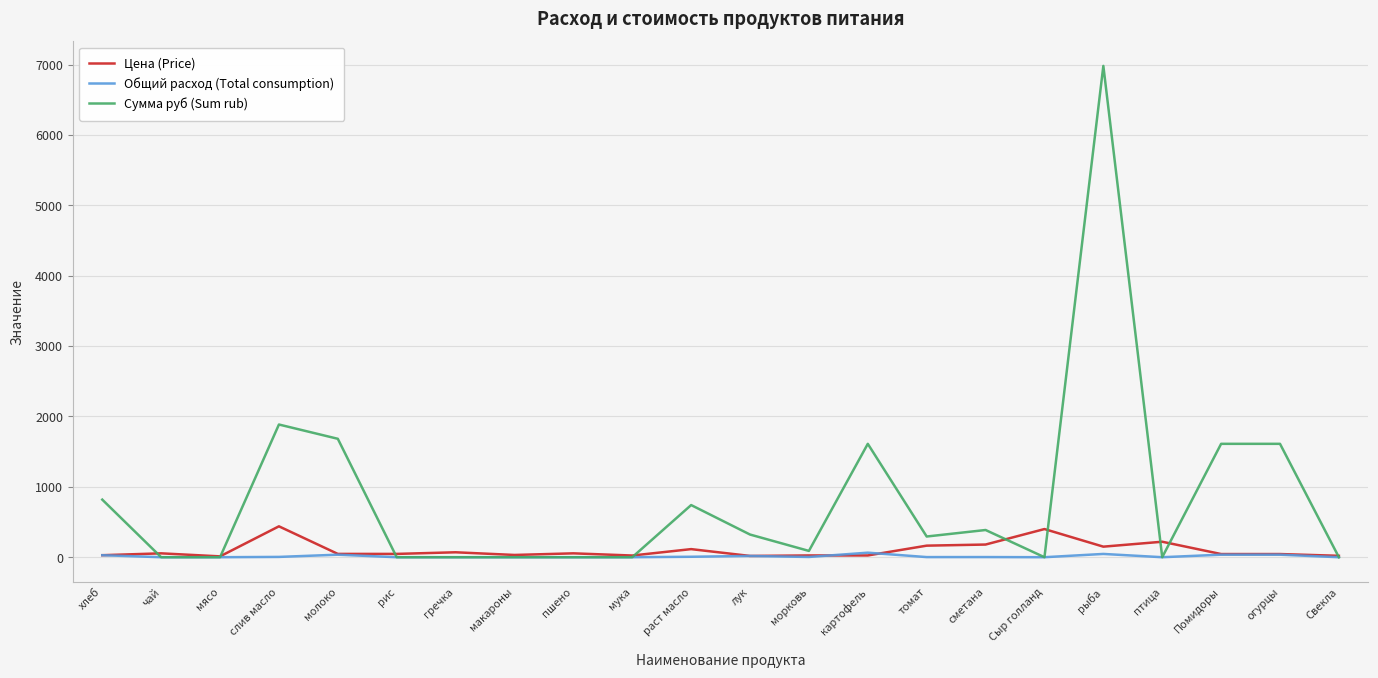

Between слив масло and сметана, which series saw the biggest shift?

Сумма руб (Sum rub)